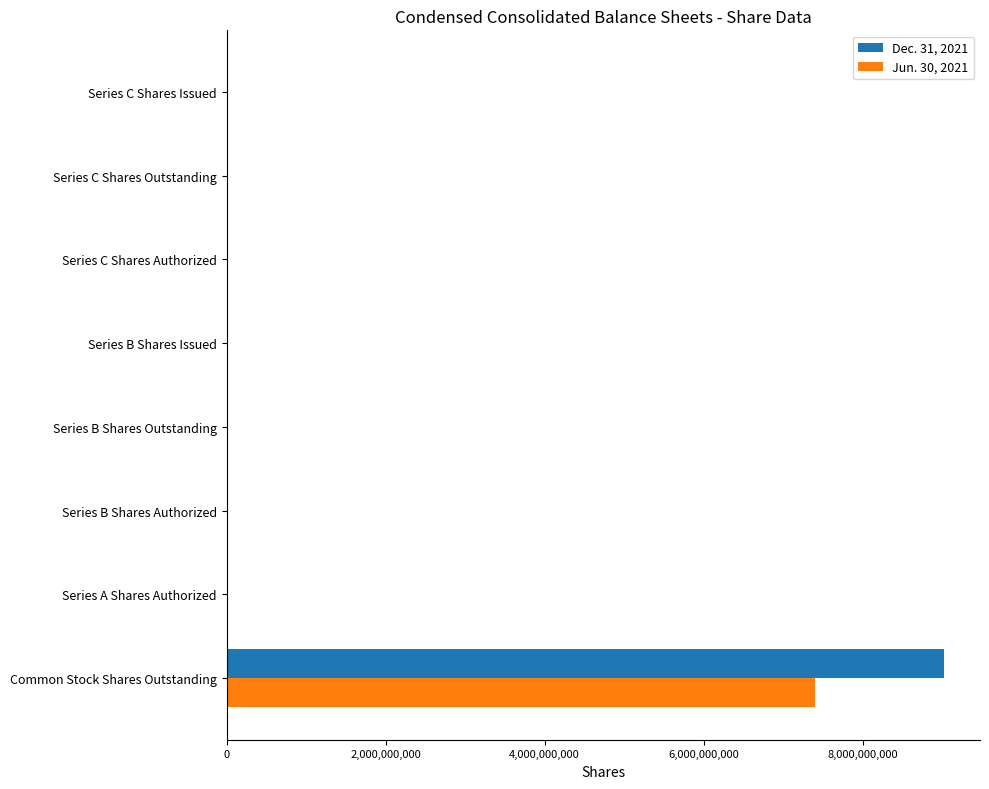

At which category is the sum across all series the highest?

Common Stock Shares Outstanding